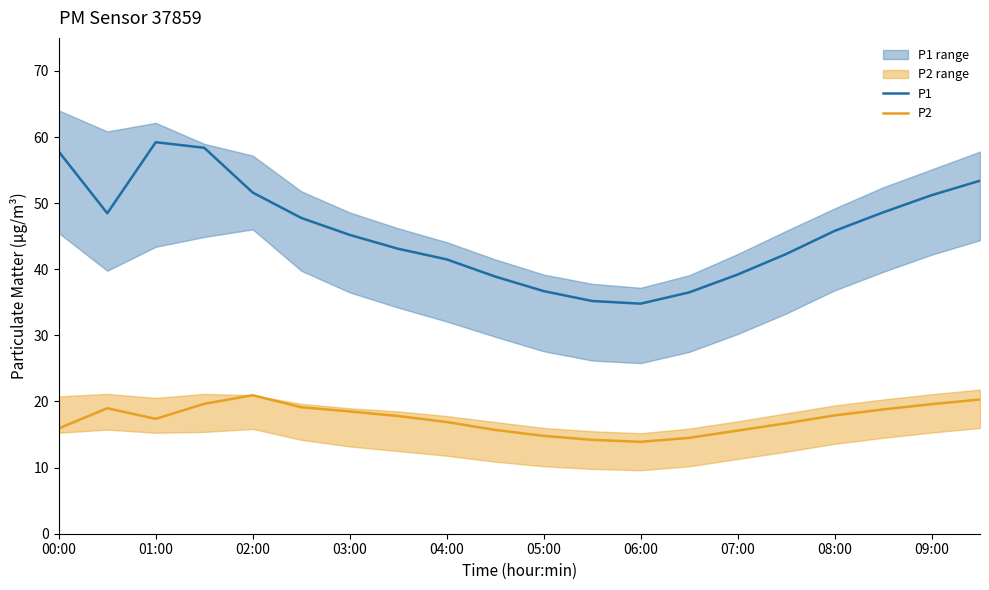

The value of P2 at 07:00 is 15.6. True or false?

True